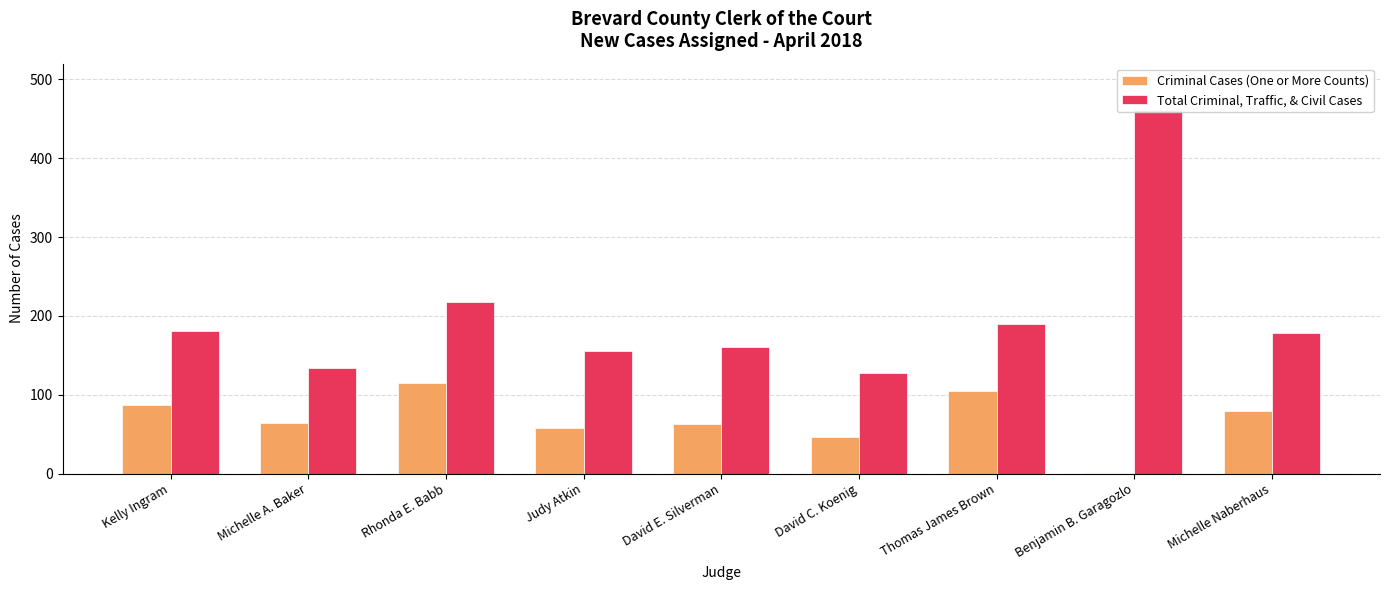

Rank the series by their maximum value, from highest to lowest.

Total Criminal, Traffic, & Civil Cases, Criminal Cases (One or More Counts)